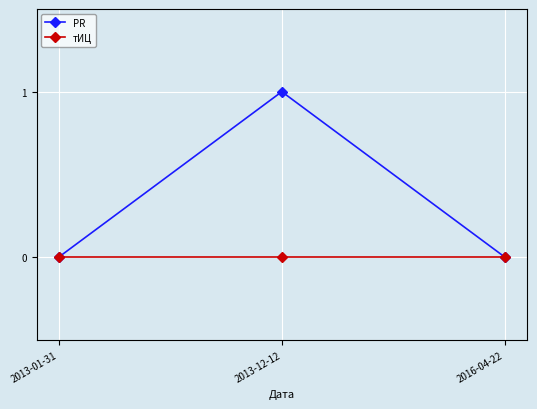

What is the sum of all PR values?

1